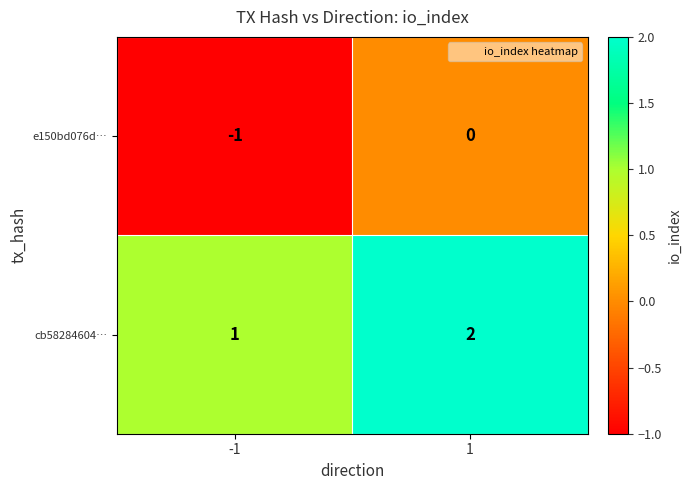

Reading left to right, transcribe all the data shown in this chart.

e150bd076d…: -1	0
cb58284604…: 1	2